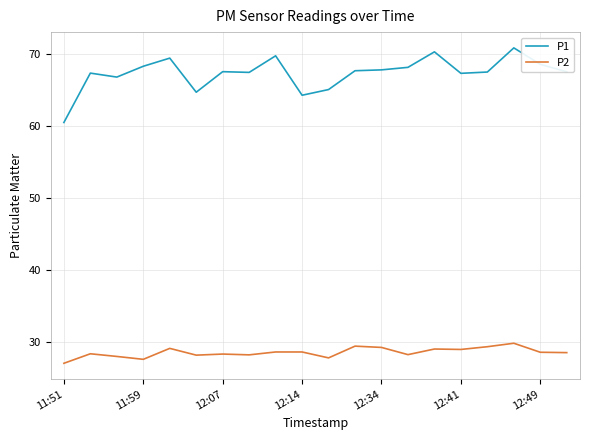

What is the difference between the maximum and minimum values in the P2 series?

2.8